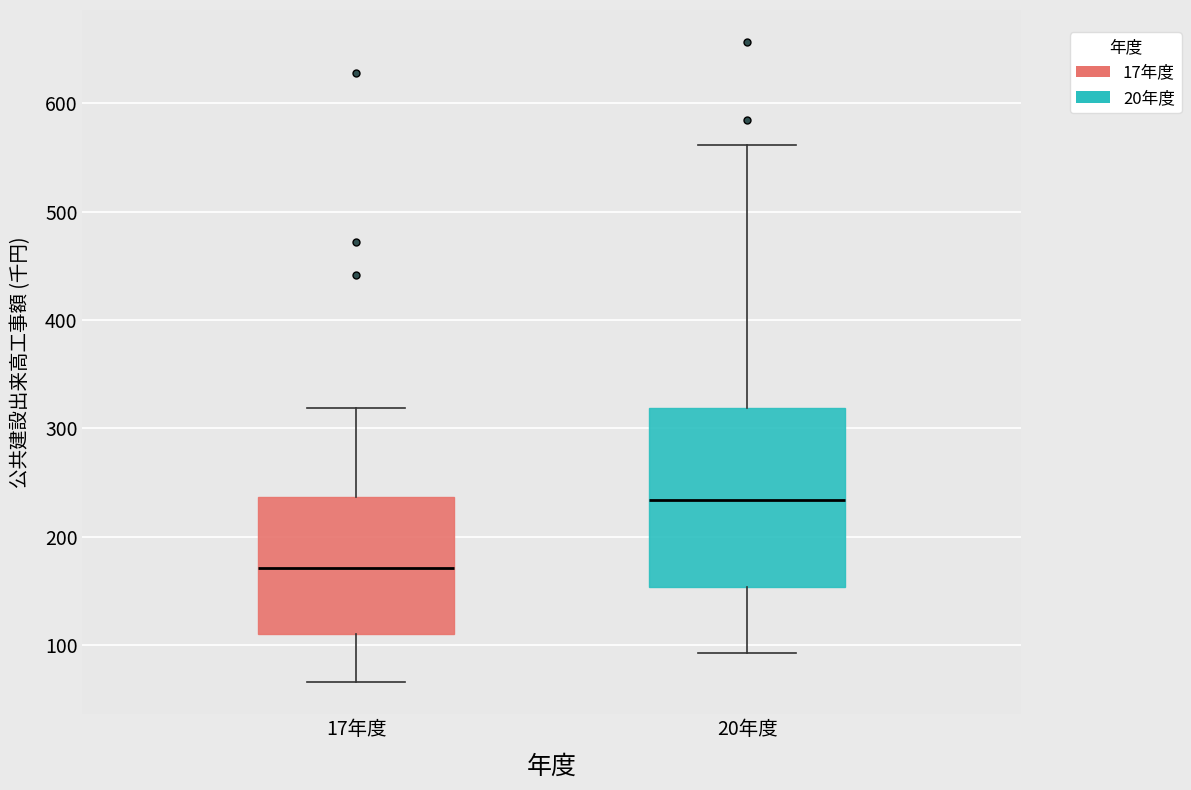

Which box's median line is the lowest?

17年度